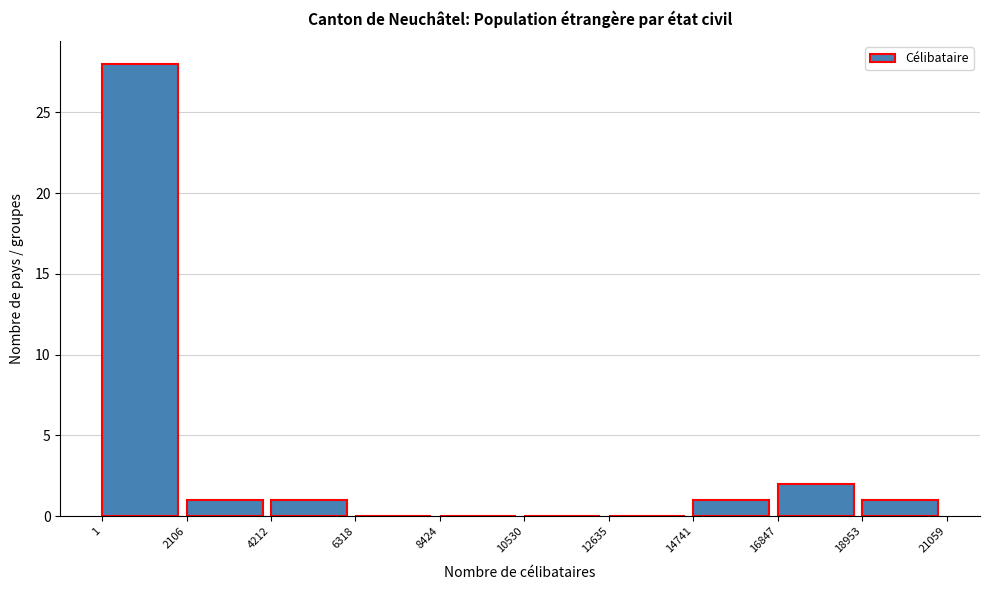

How tall is the bar that spans 1 to 2106 on the x-axis? The values are not printed on the chart, so give them approximately, as read against the axis.

28